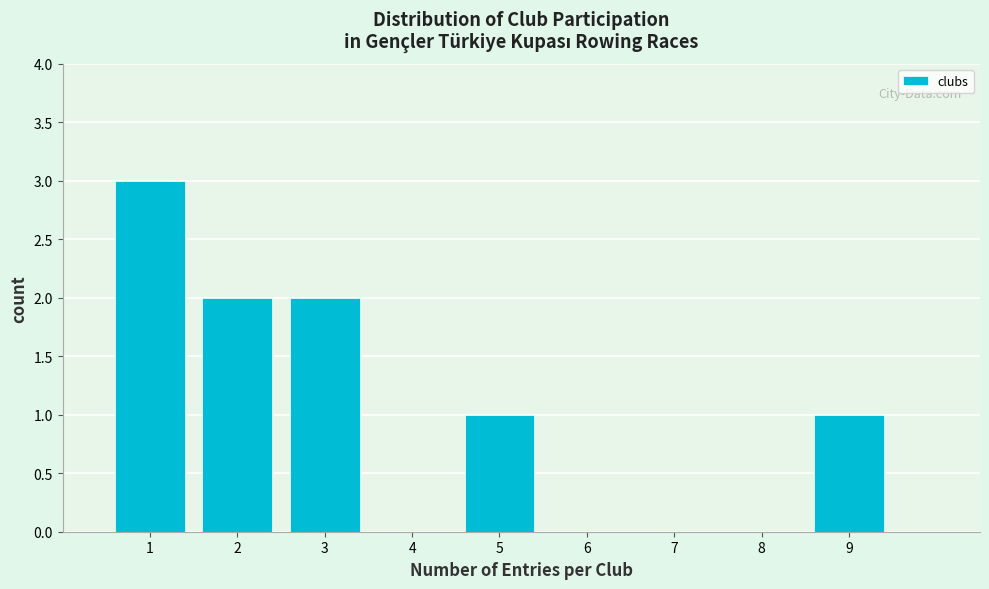

How tall is the bar that spans 4.5 to 5.5 on the x-axis? The values are not printed on the chart, so give them approximately, as read against the axis.

1